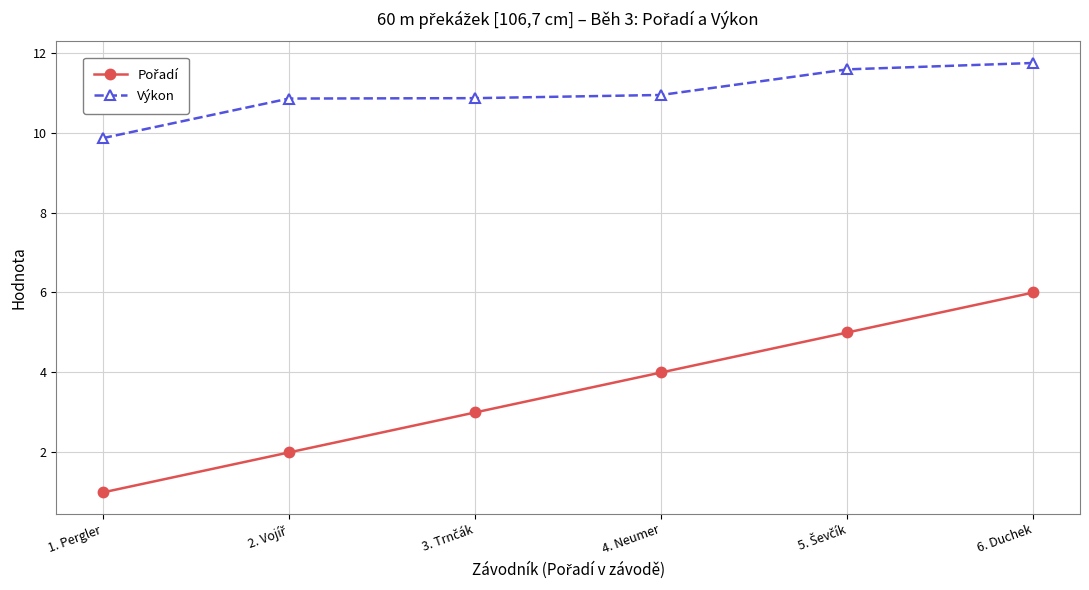

Which label corresponds to the smallest value in the chart?

1. Pergler